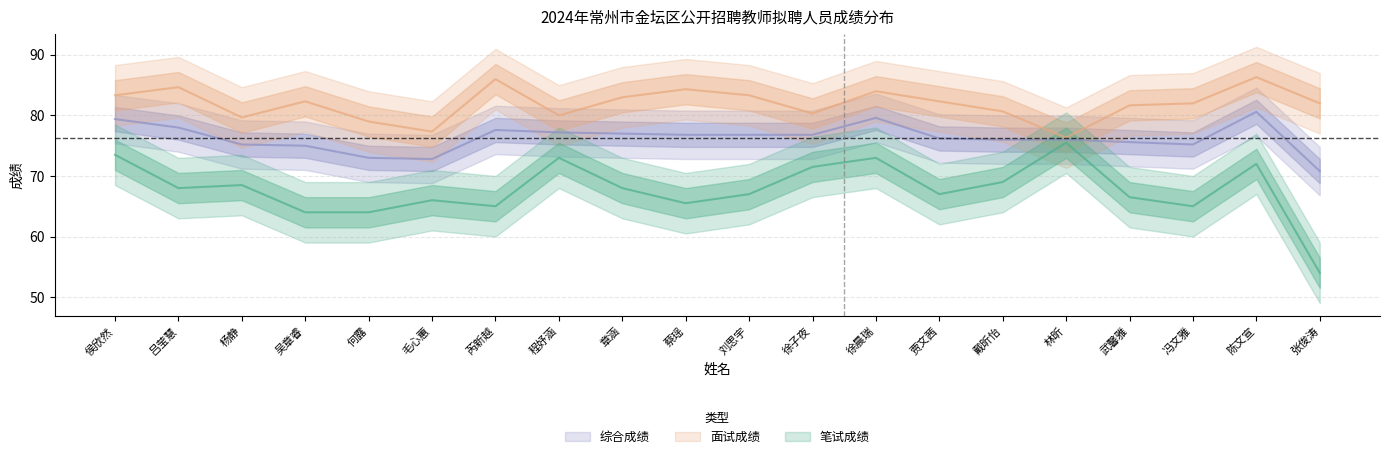

True or false: 面试成绩 has a value of 122.8 at 蔡瑶.

False